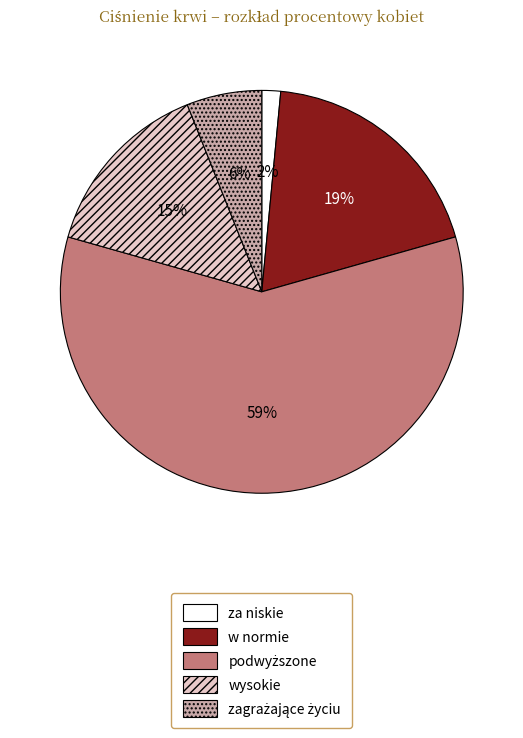

Which has a higher value, za niskie or w normie?

w normie